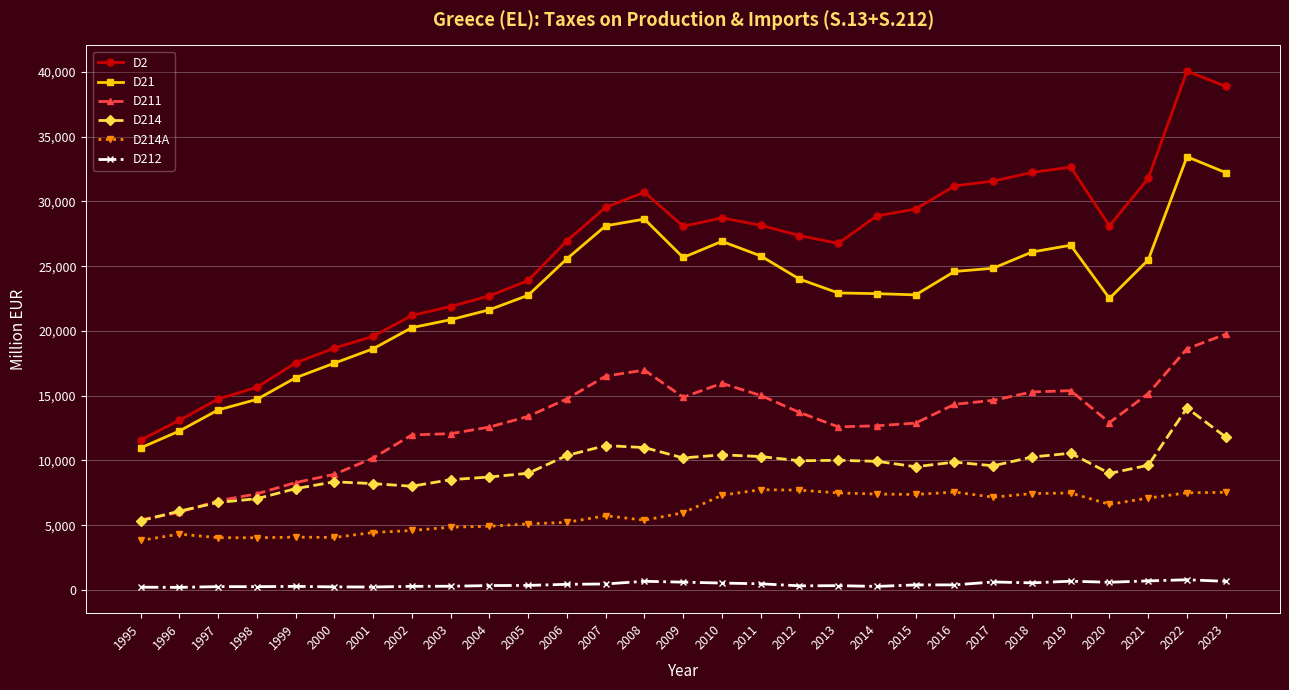

List the series in order of their peak value, highest first.

D2, D21, D211, D214, D214A, D212